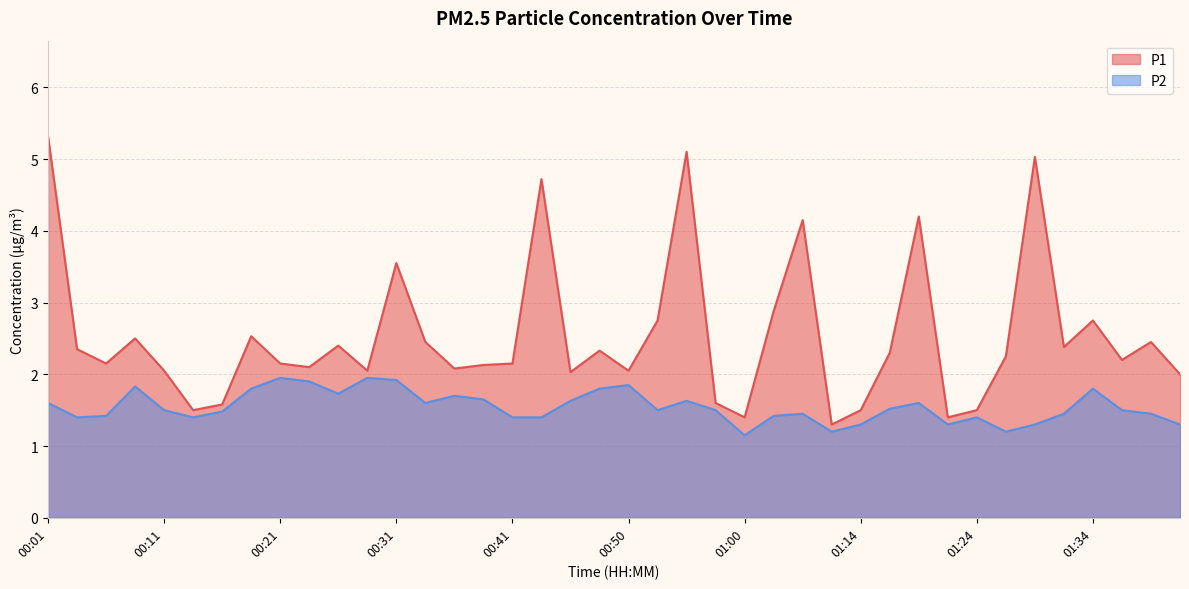

What is the greatest value displayed?

5.3